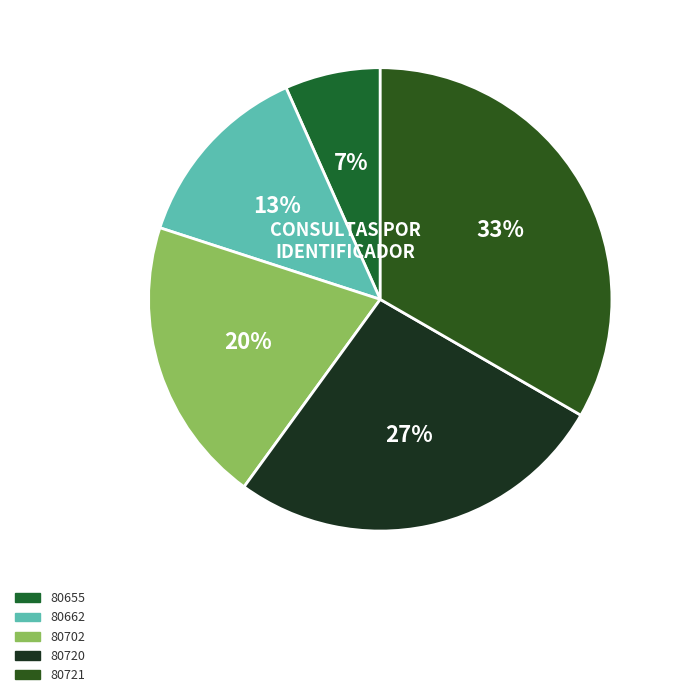

What is the ratio of the value at 80655 to the value at 80720?

0.2